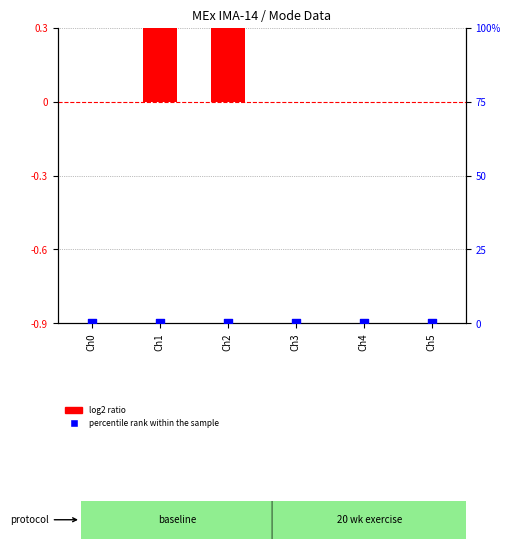

Which series reaches the maximum Y coordinate?

log2 ratio